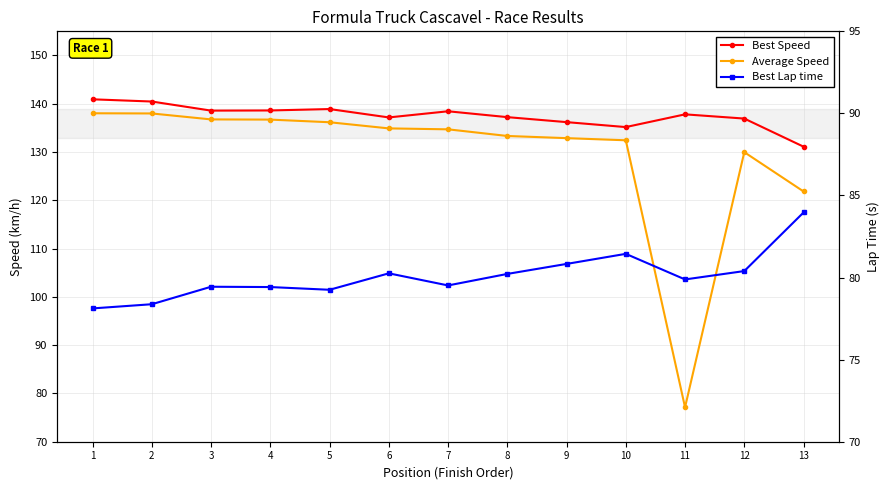

How many lines are shown in the chart?

3